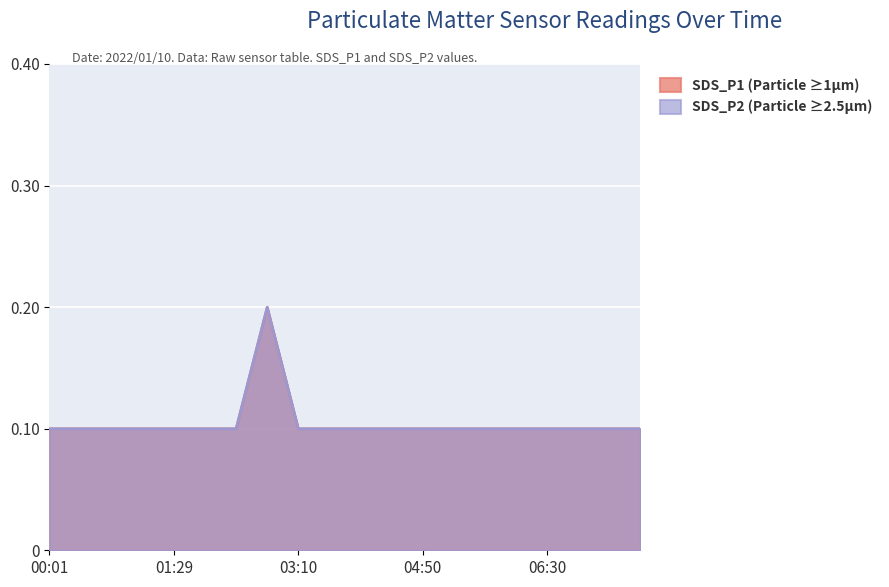

What is the average value of the SDS_P2 series?

0.1